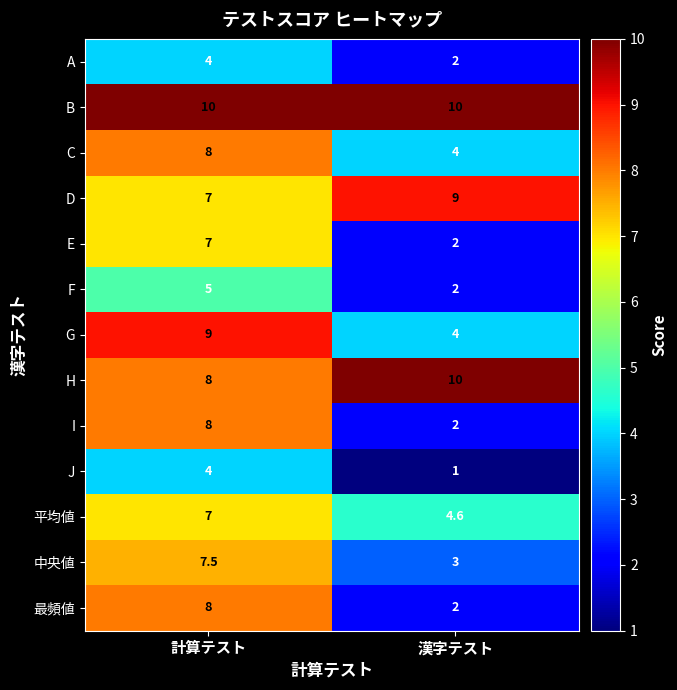

What is the difference between the highest and lowest values at 漢字テスト?

9.0